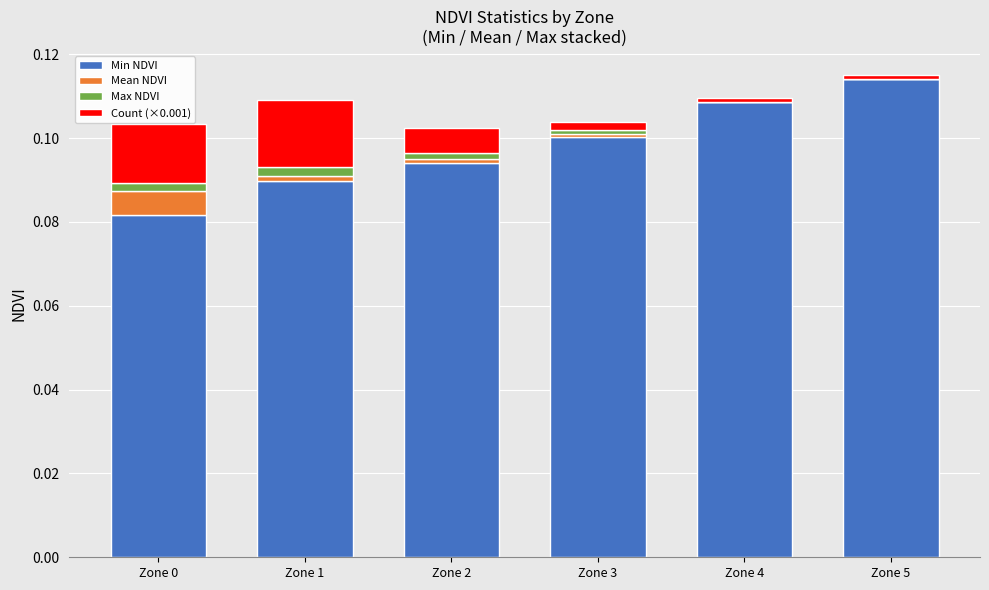

Does the chart contain stacked bars?

Yes